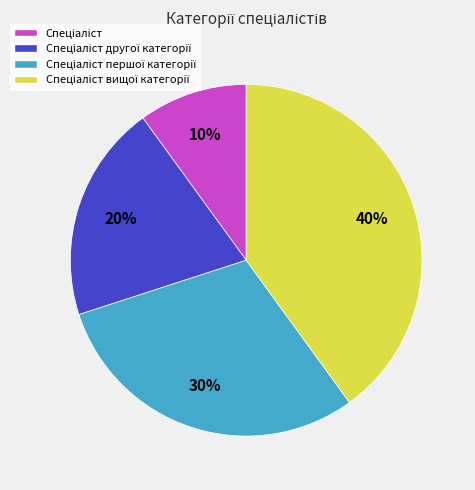

Is there a majority slice in this chart?

No